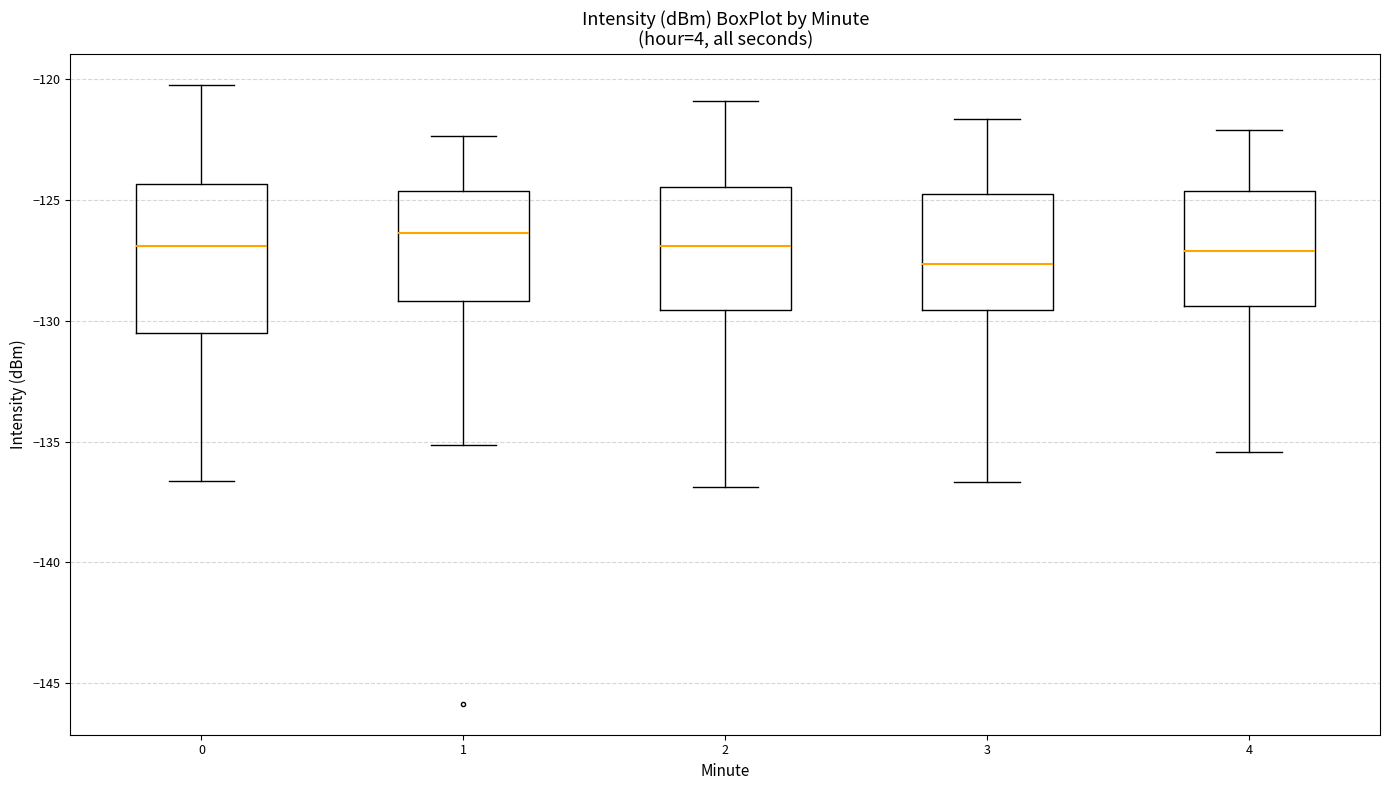

Where is the upper edge of the box at x = 1 on the y-axis? The values are not printed on the chart, so give them approximately, as read against the axis.

-124.5